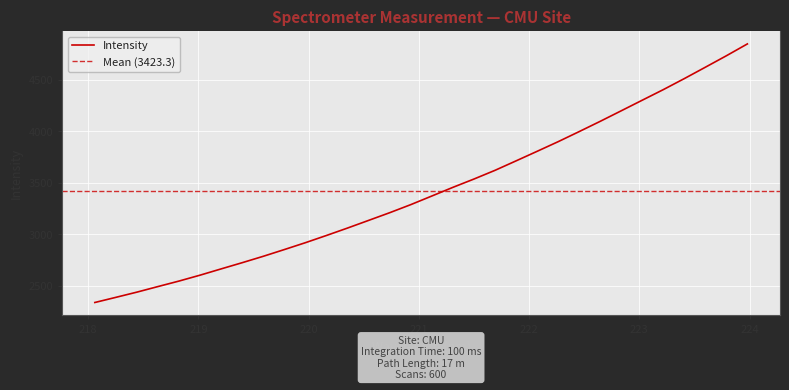

What is the sum of the values at 220.3533 and 221.3083?

6515.7